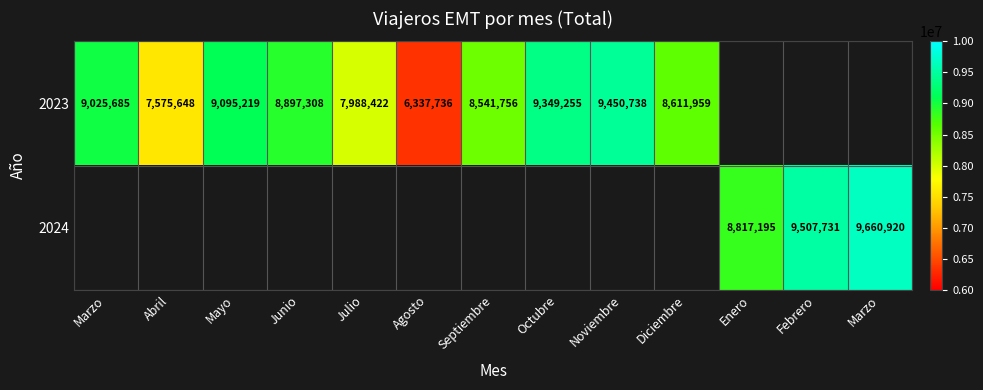

What is the difference between the 2023 values at Abril and Marzo?

1450037.0